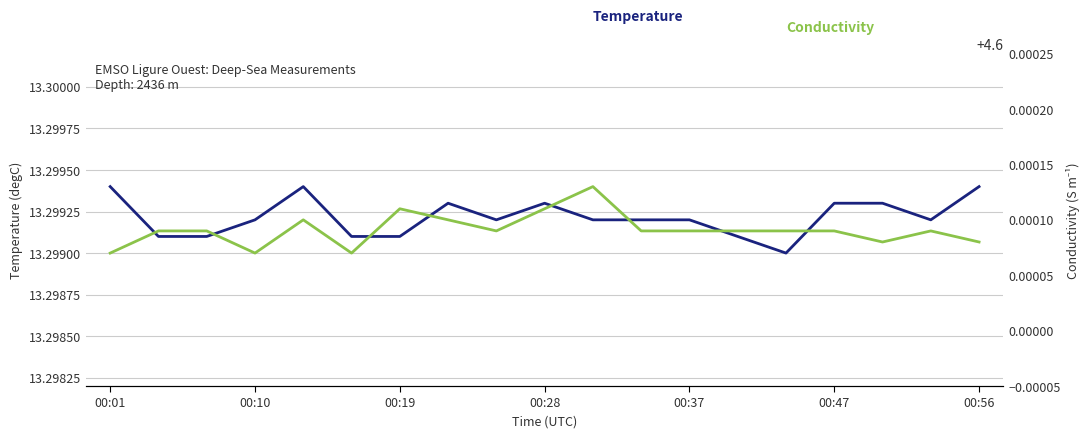

True or false: Temperature (degC) has more than 0 interior local peaks.

True